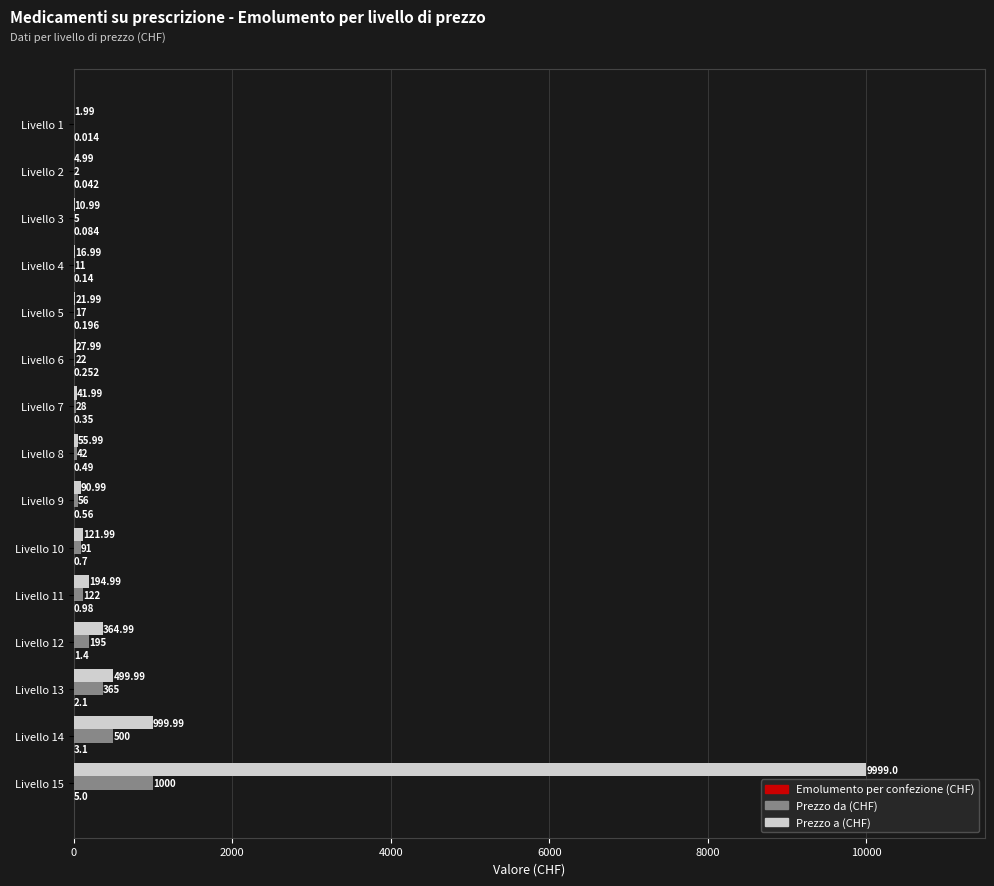

Which series has the largest total across all categories?

Prezzo a (CHF)